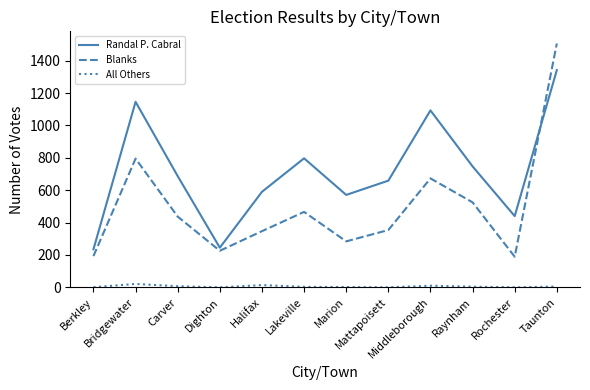

The Randal P. Cabral series shows 687 at Carver. True or false?

True